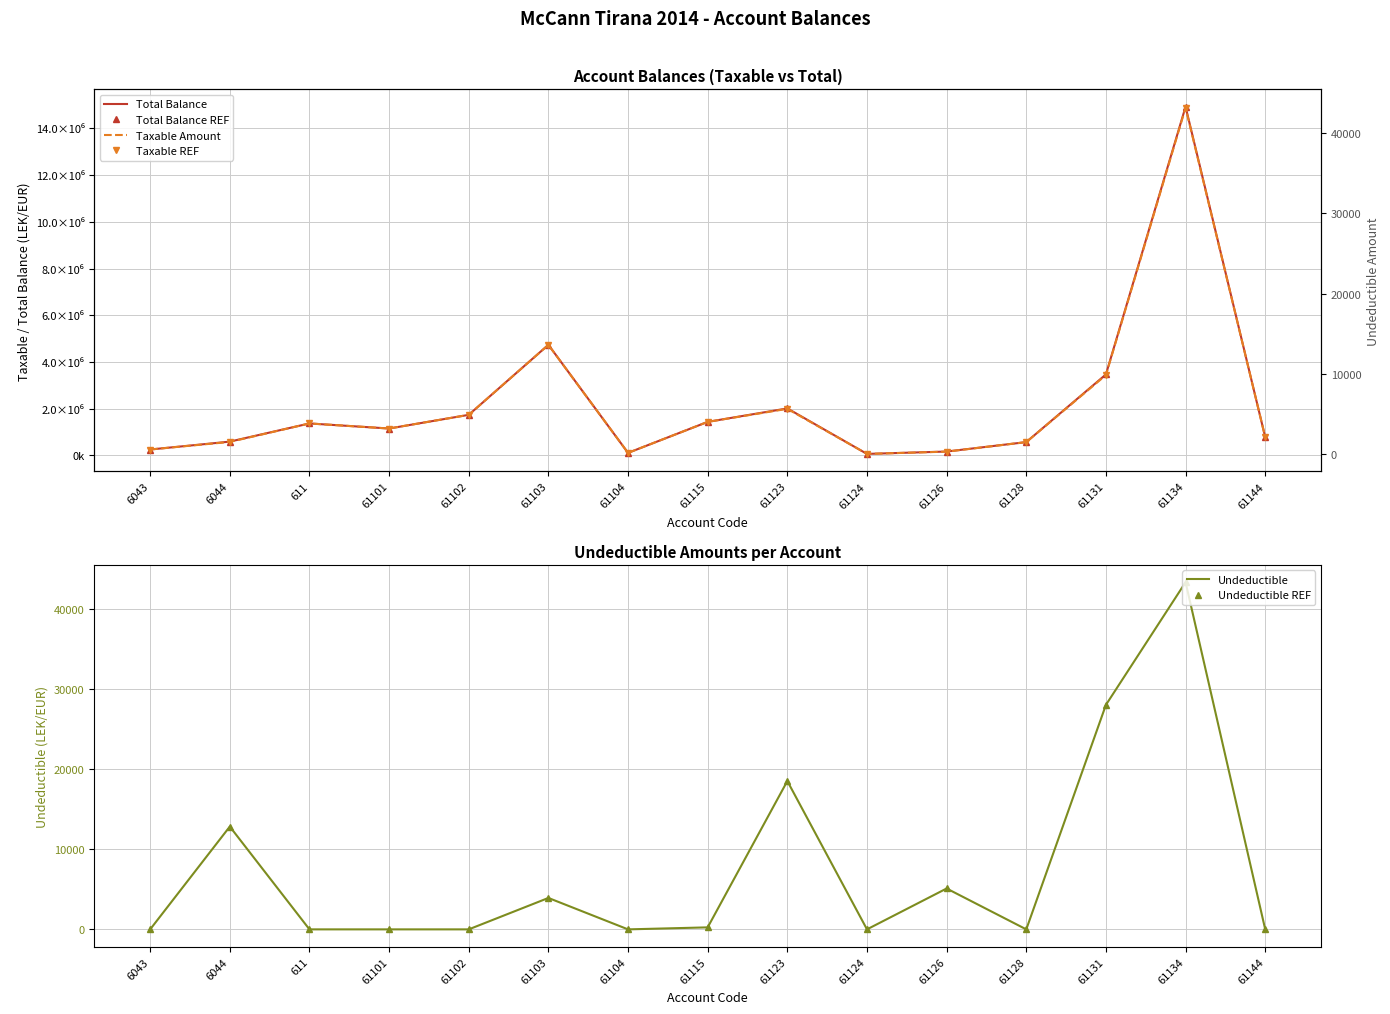

How many series are shown in this chart?

6